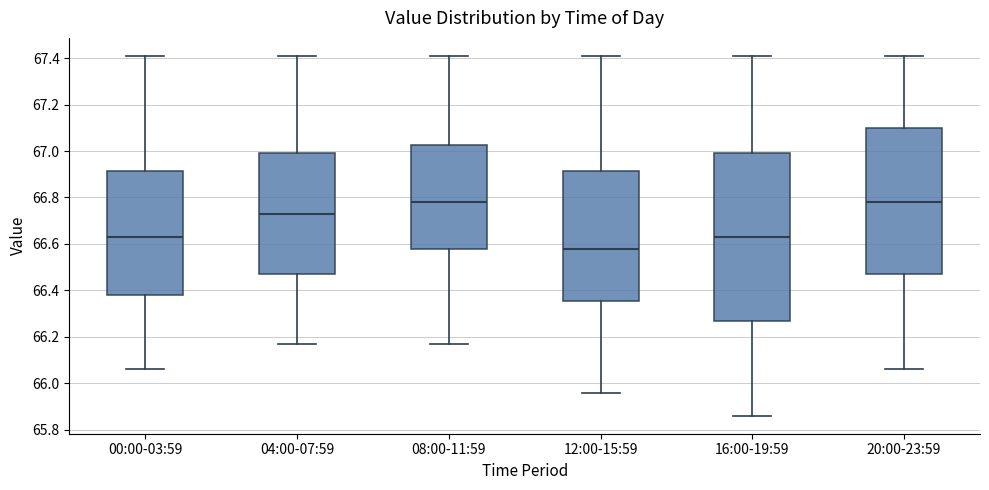

Where is the upper edge of the box for 16:00-19:59 on the y-axis? The values are not printed on the chart, so give them approximately, as read against the axis.

67.00